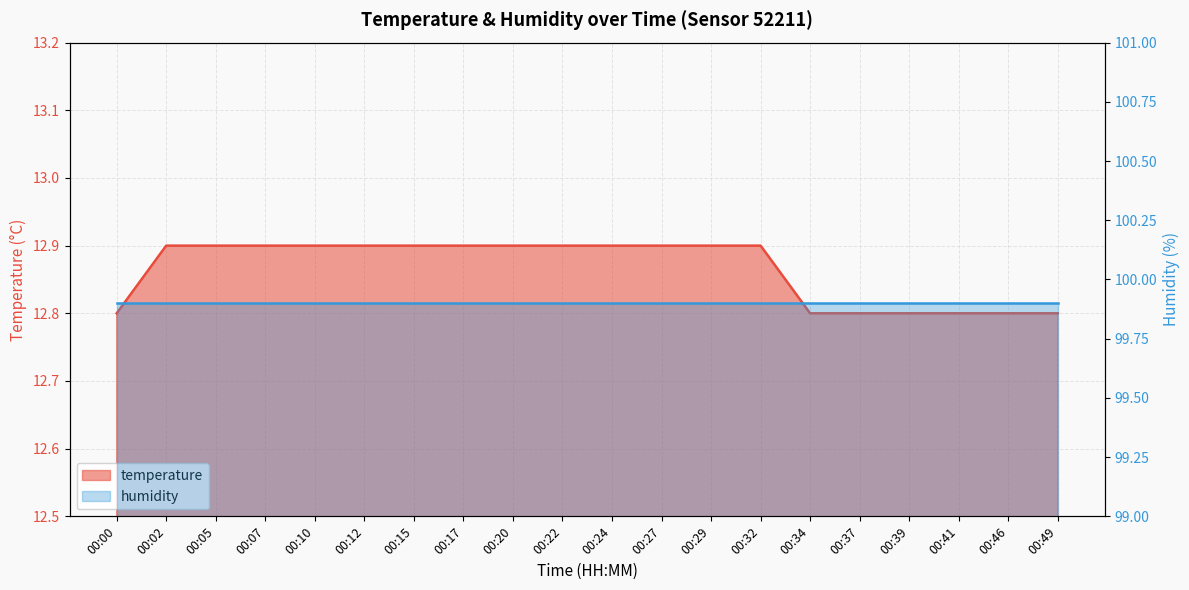

Does the chart display data point markers on the line(s)?

No